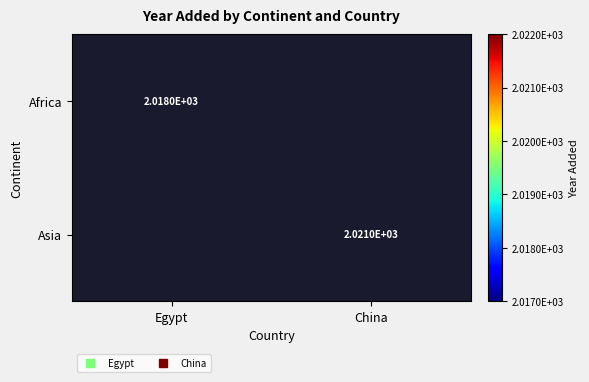

How many series are shown in this chart?

2